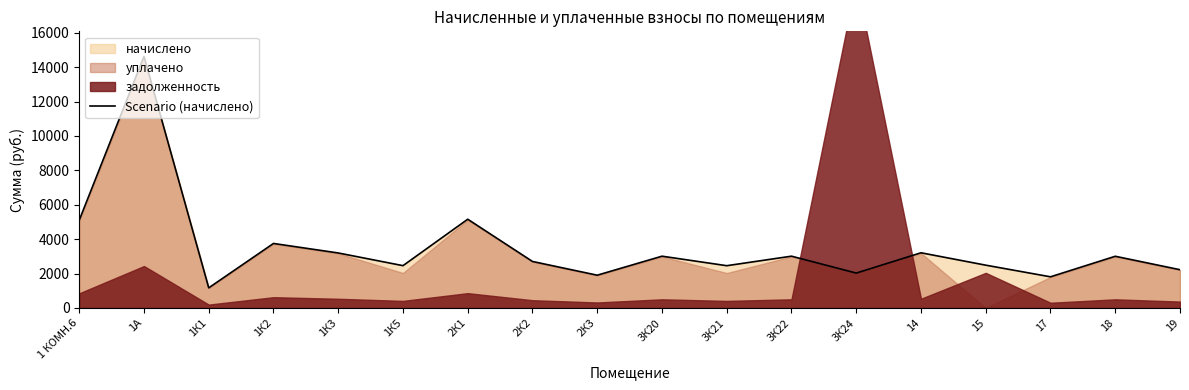

How many values exceed 3004?

9